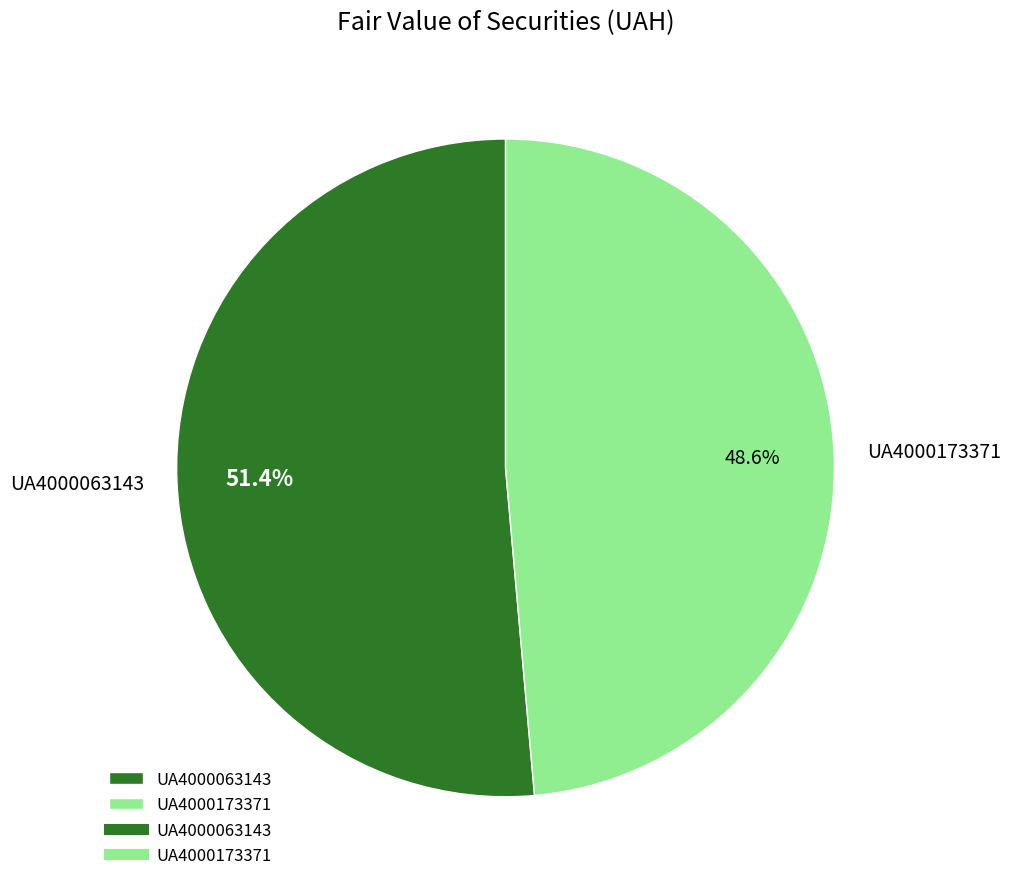

Between UA4000063143 and UA4000173371, which is larger?

UA4000063143